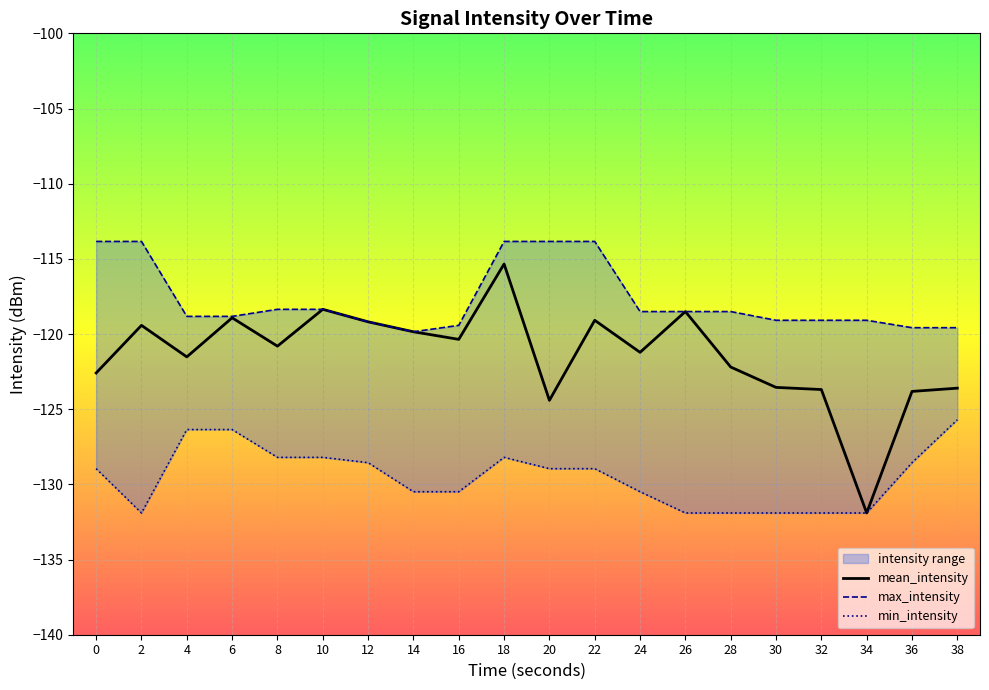

Is the value of mean_intensity at 16 greater than the value of max_intensity at 32?

No